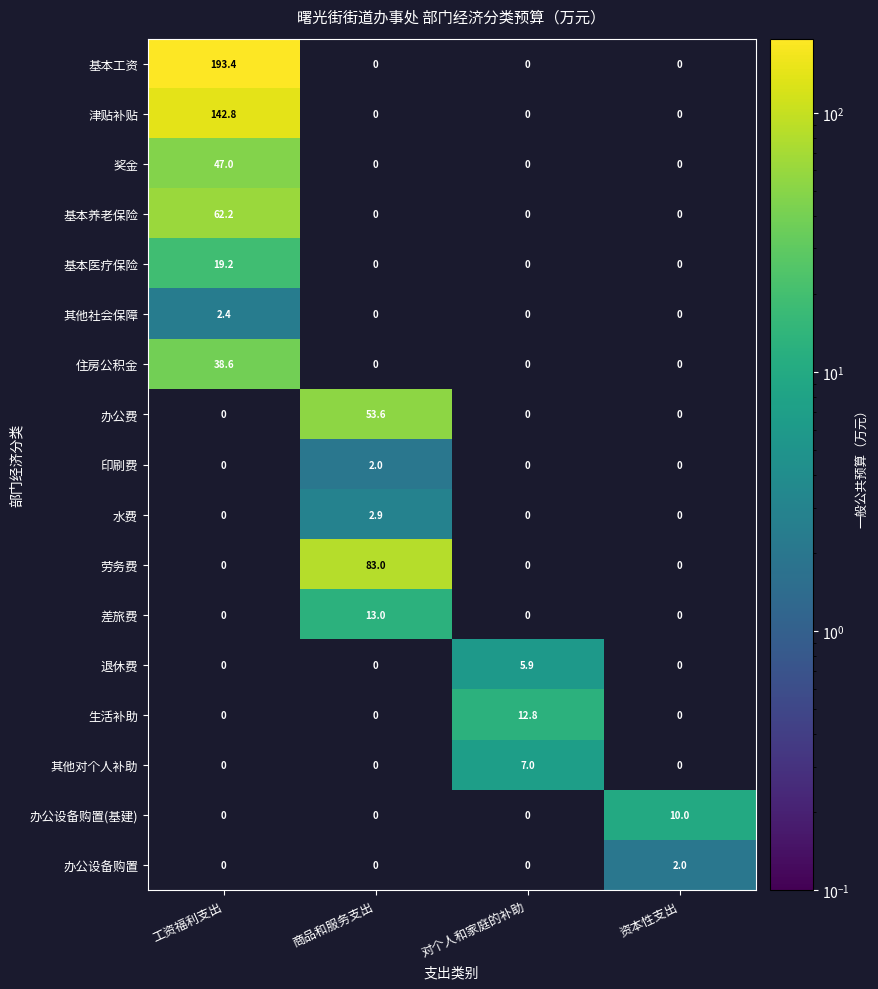

What is the average value of the 办公设备购置(基建) series?

2.5